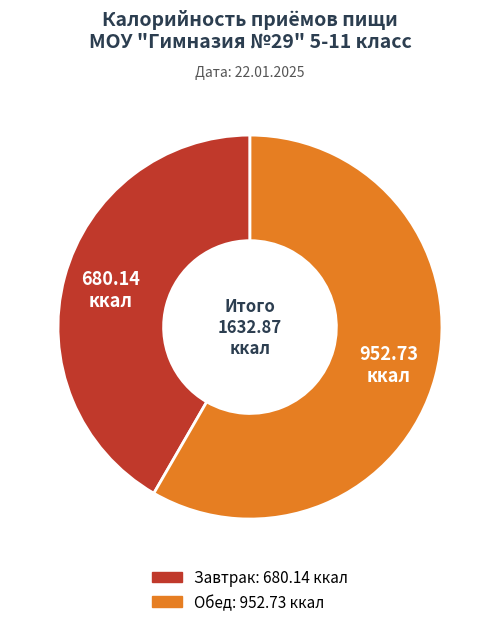

Is the sum of Завтрак and Обед greater than half?

Yes